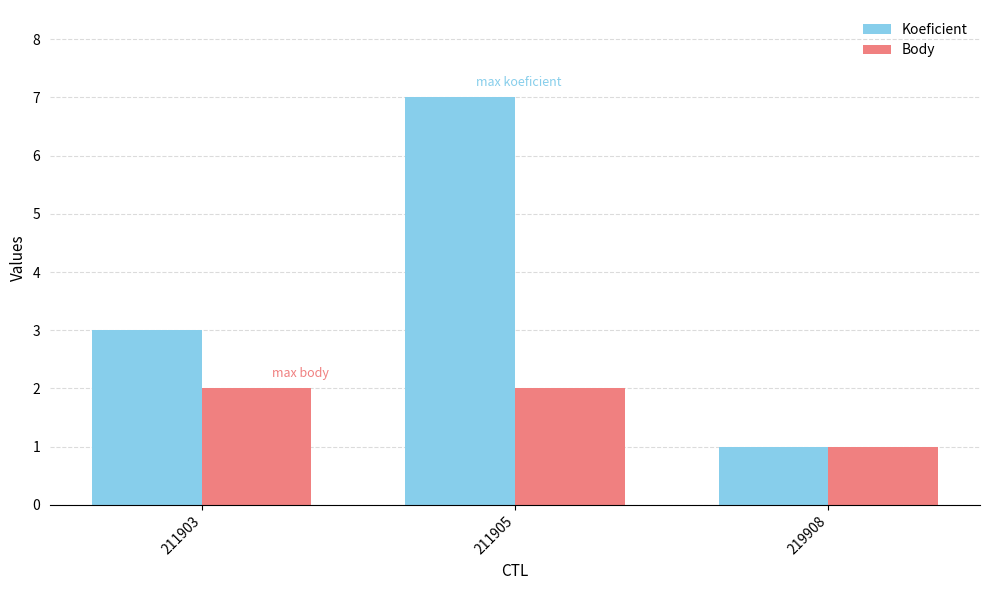

Reading left to right, extract all data points from this chart.

Koeficient: 3	7	1
Body: 2	2	1